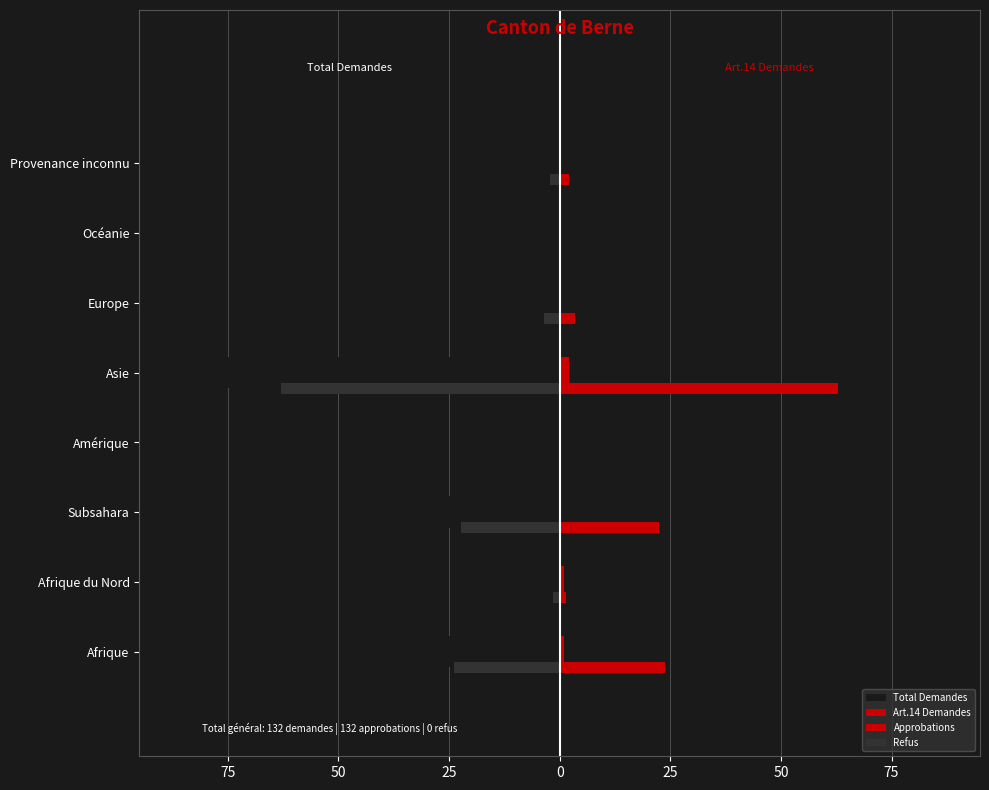

Count the number of categories in the chart.

8